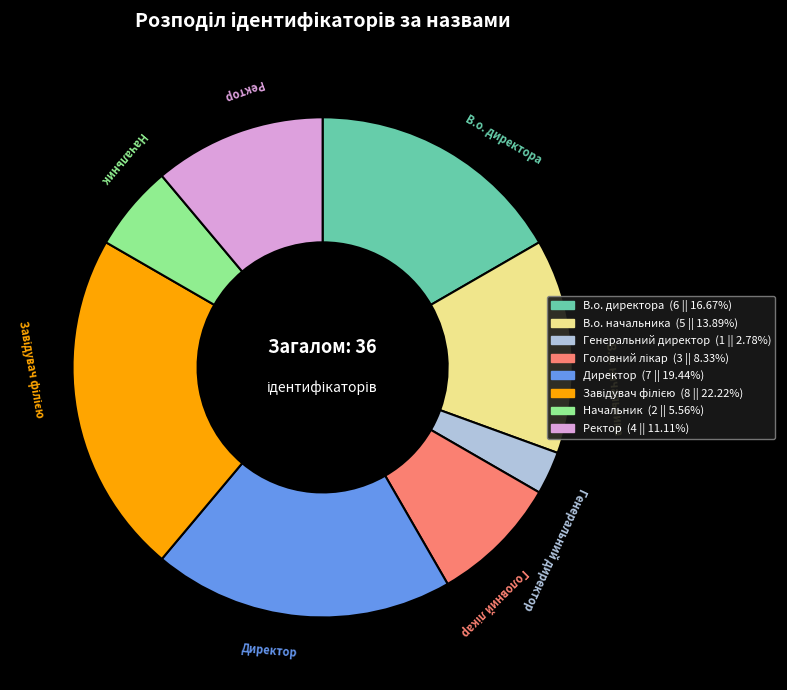

True or false: В.о. начальника accounts for 28% of the total.

False